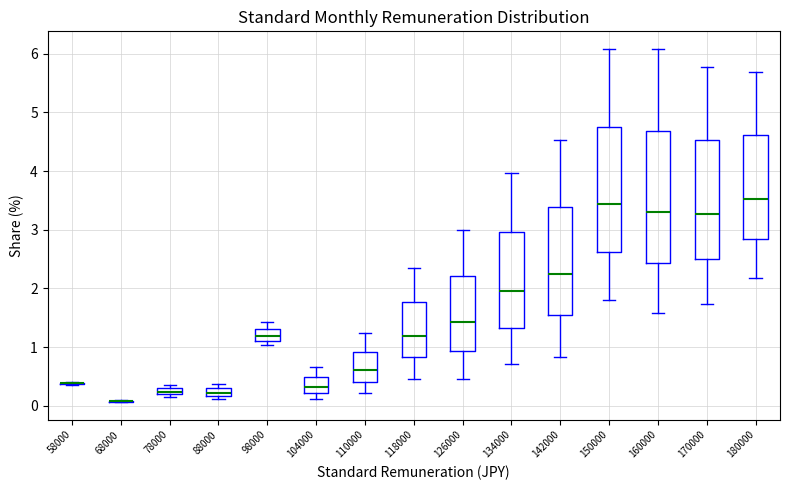

Comparing the boxes themselves (not the whiskers), which one is the tallest?

160000